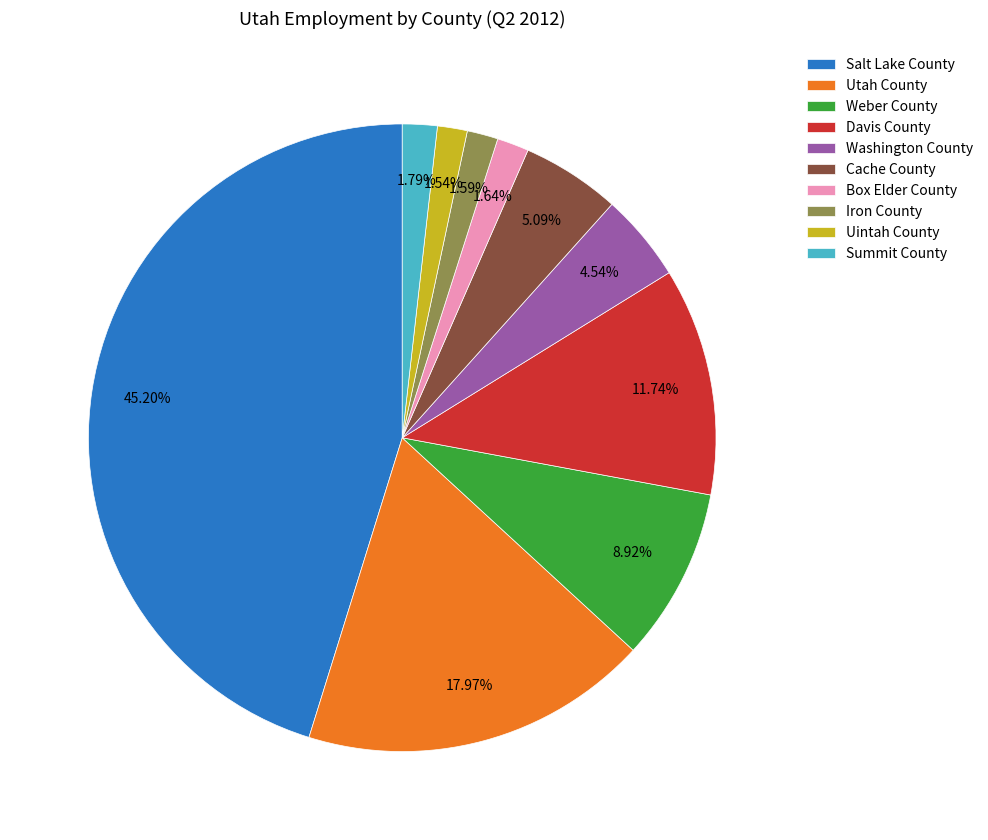

To the nearest percent, what is the difference between the Utah County and Washington County slice percentages?

13%